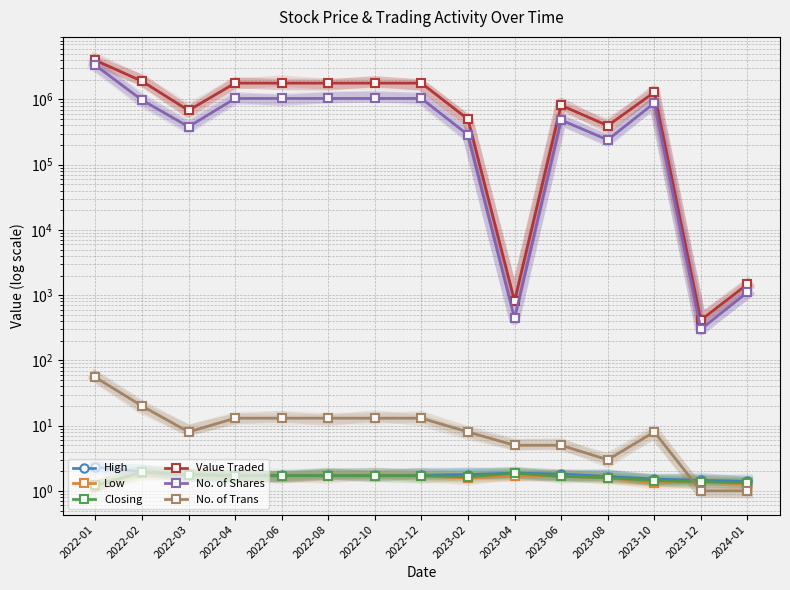

At which label does Value Traded reach its peak?

2022-01